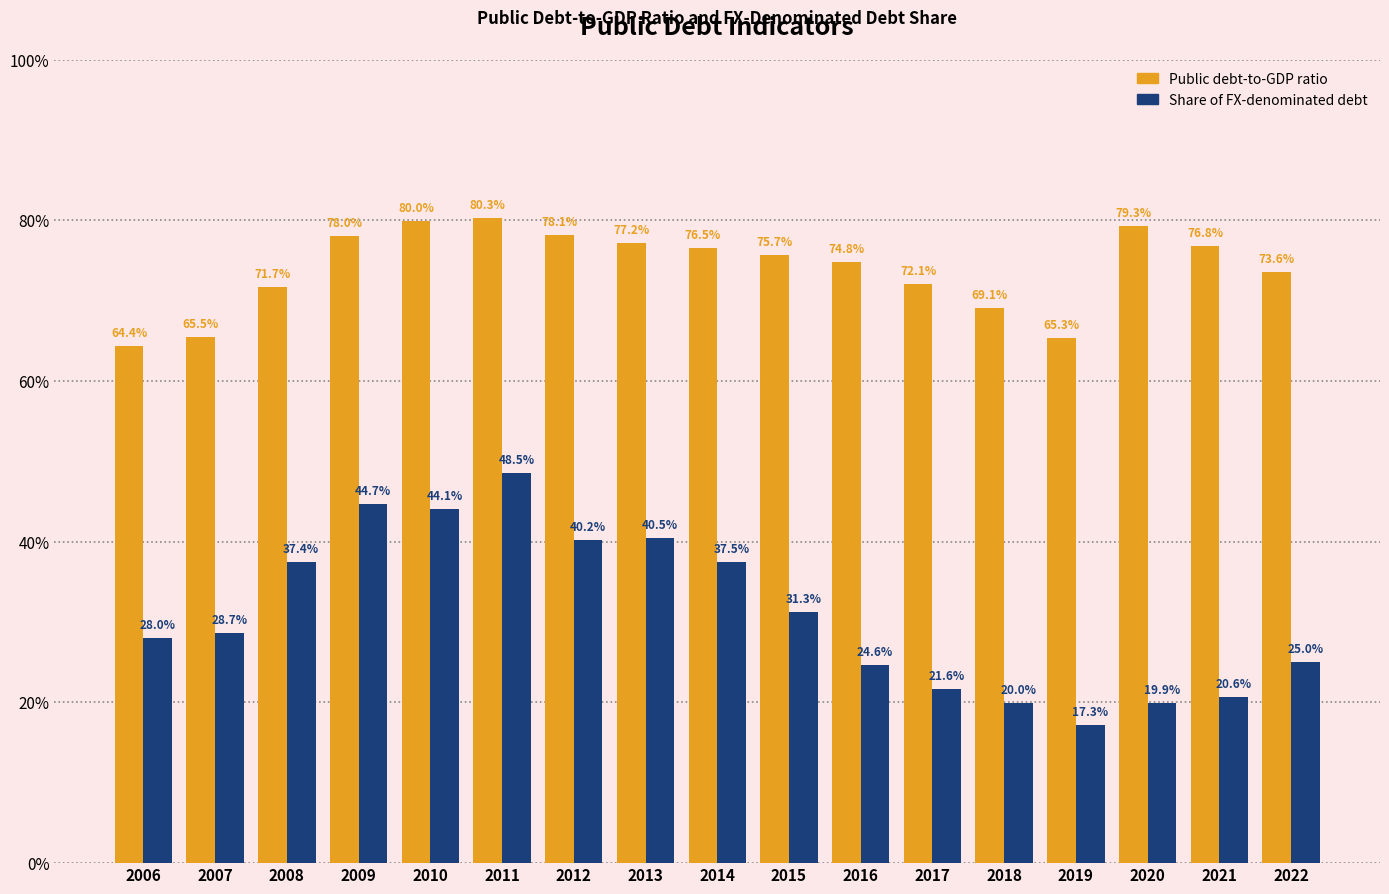

The value of Share of FX-denominated debt at 2008 is 37.4. True or false?

True